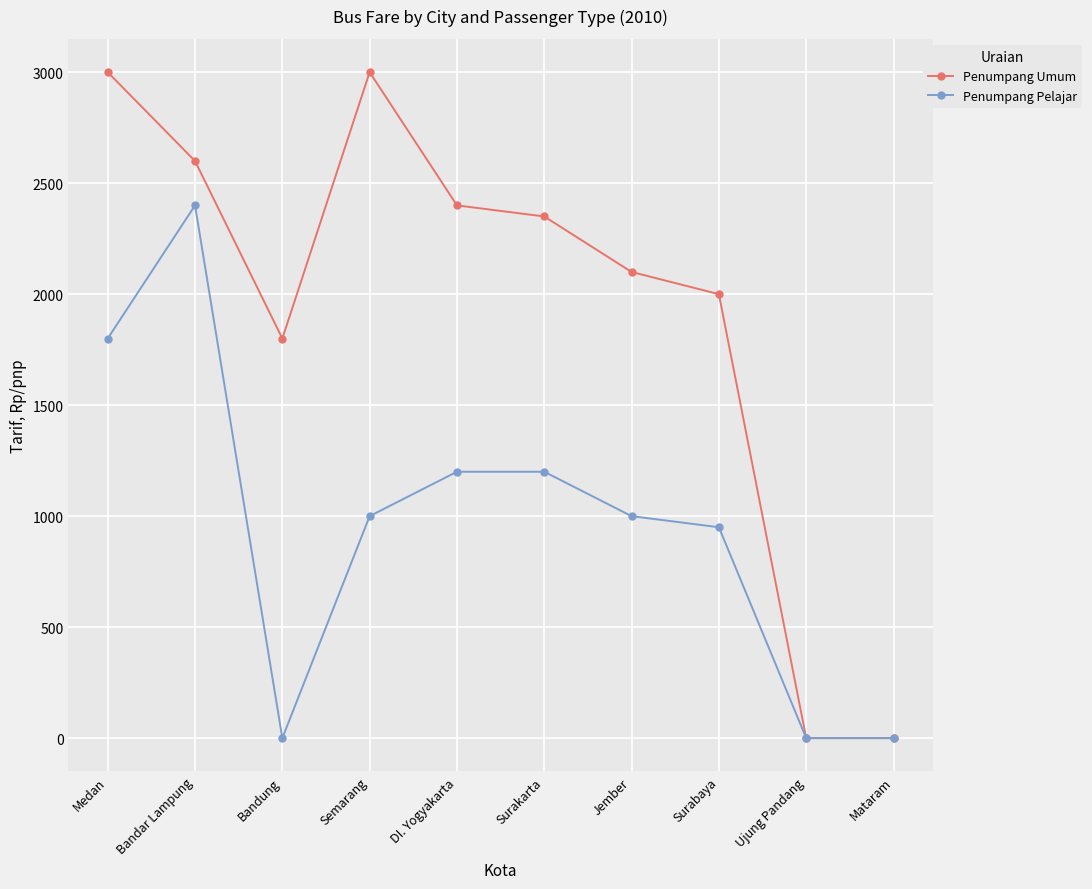

At which category is the sum across all series the highest?

Bandar Lampung